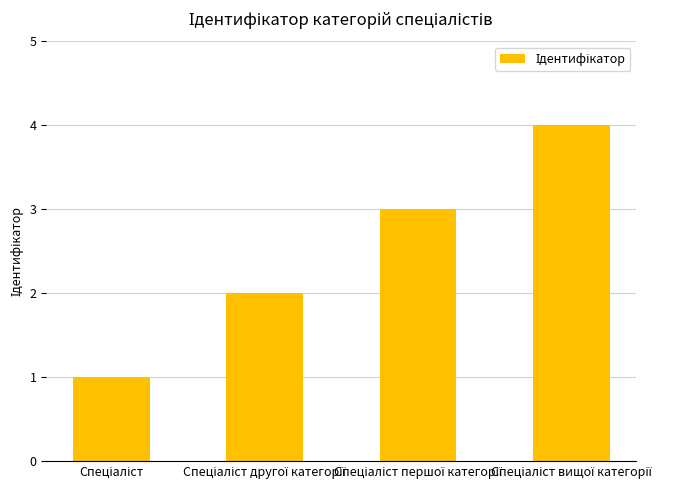

Are the bars horizontal?

No